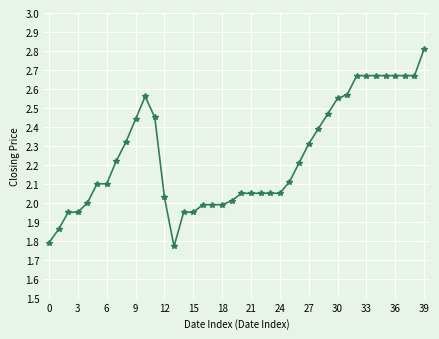

True or false: the data has more than 0 interior local peaks.

True